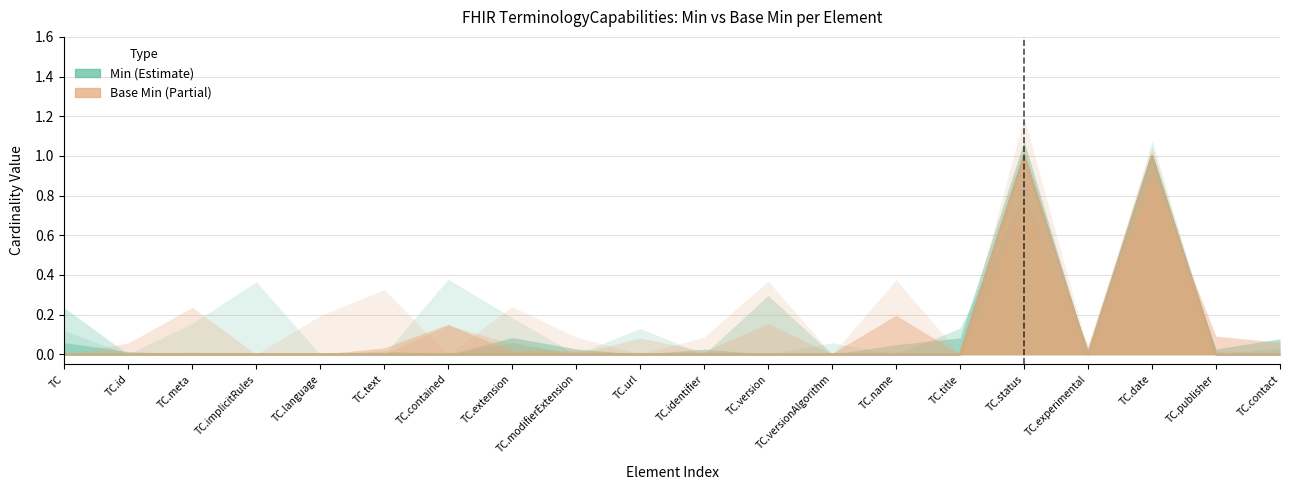

Reading right to left, transcribe all the data shown in this chart.

Min: 0	0	1	0	1	0	0	0	0	0	0	0	0	0	0	0	0	0	0	0
Base Min: 0	0	1	0	1	0	0	0	0	0	0	0	0	0	0	0	0	0	0	0